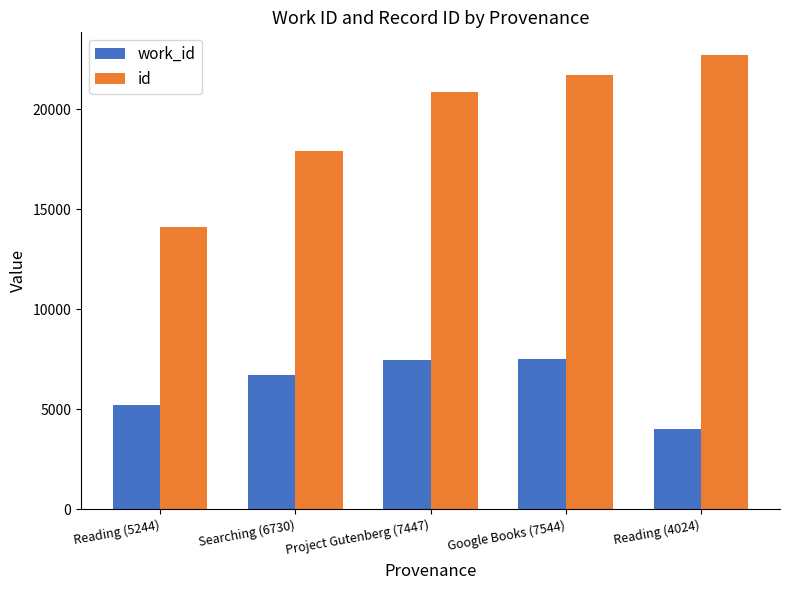

Which label corresponds to the smallest value in the chart?

Reading (4024)